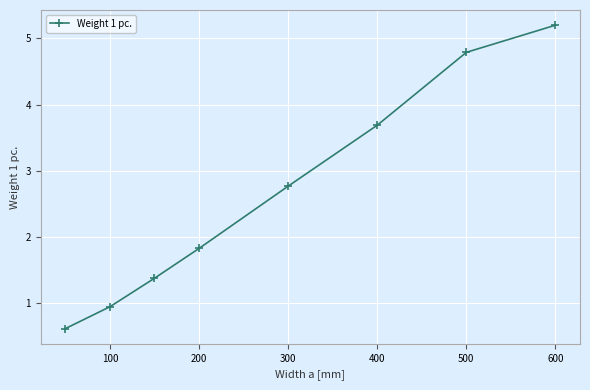

True or false: the data has more than 1 interior local peaks.

False